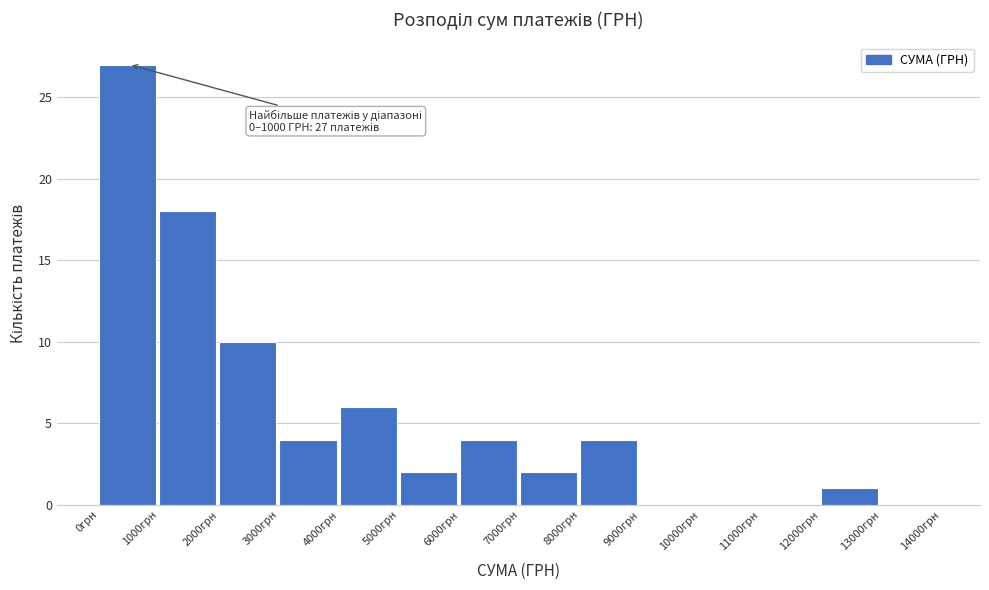

Over which range of the x-axis is the bar tallest?

0 to 1000